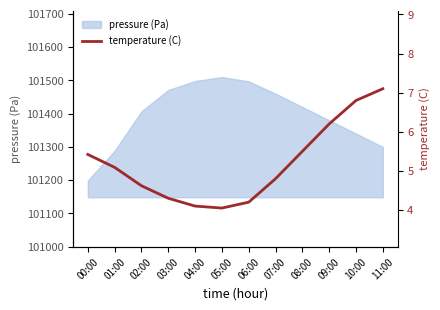

True or false: pressure (Pa) has a value of 180467.0 at 03:00.

False